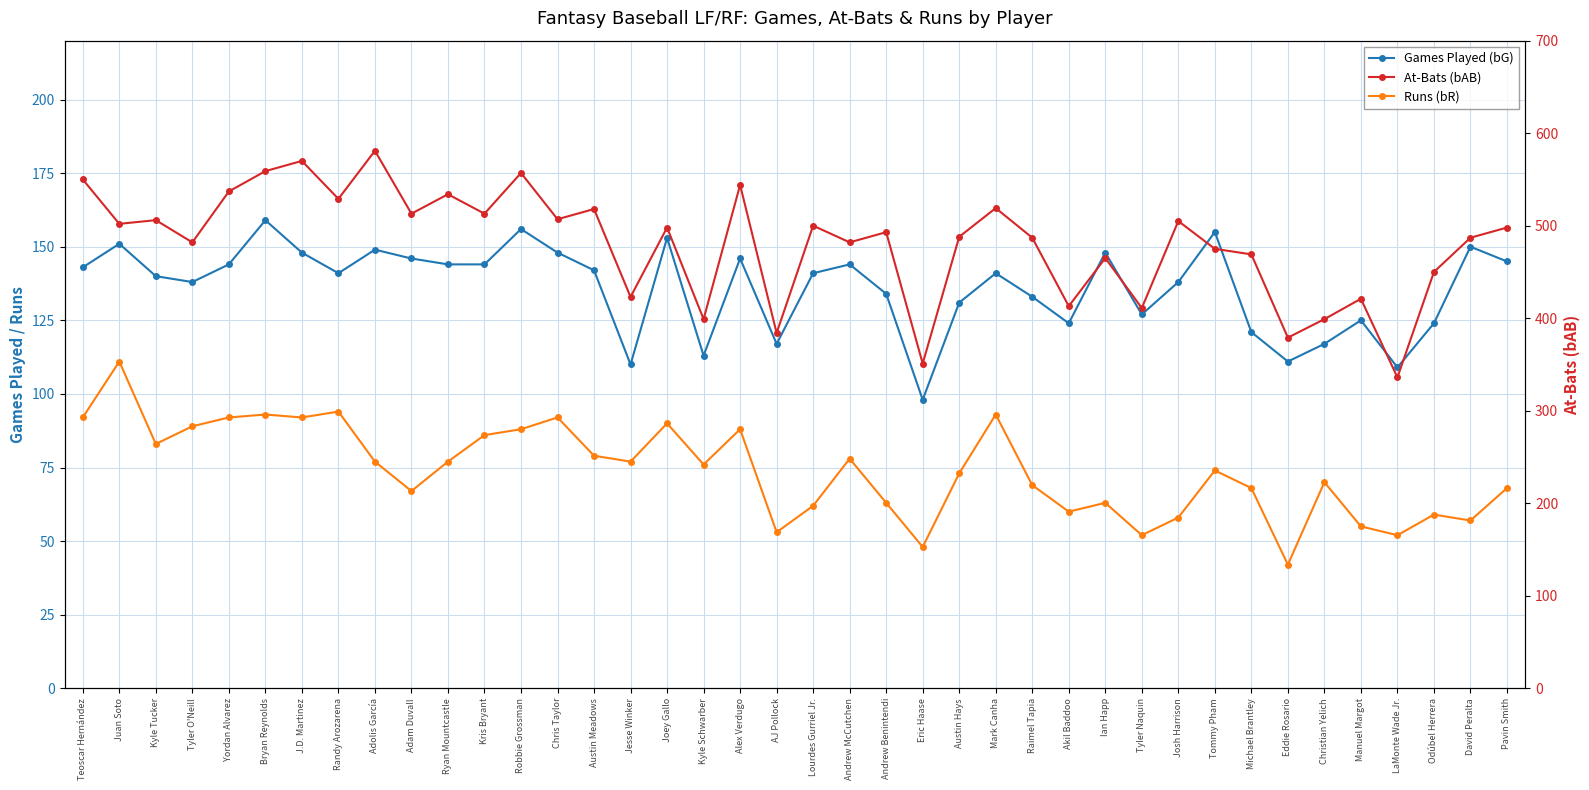

How many data points does each series have?

40